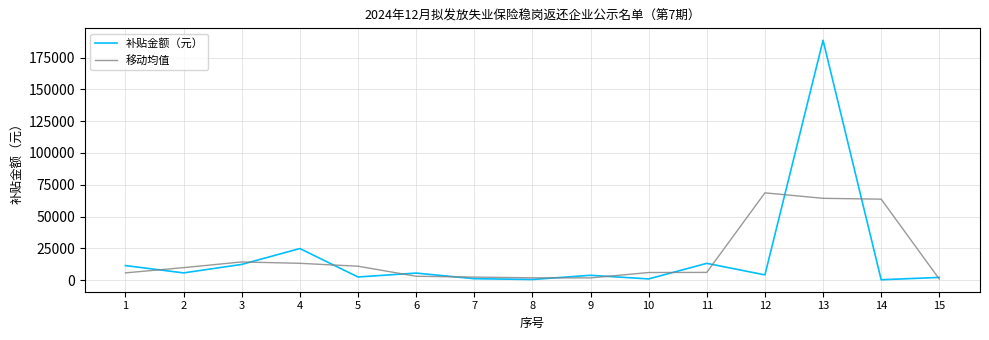

Which series has the widest spread of values?

补贴金额（元）